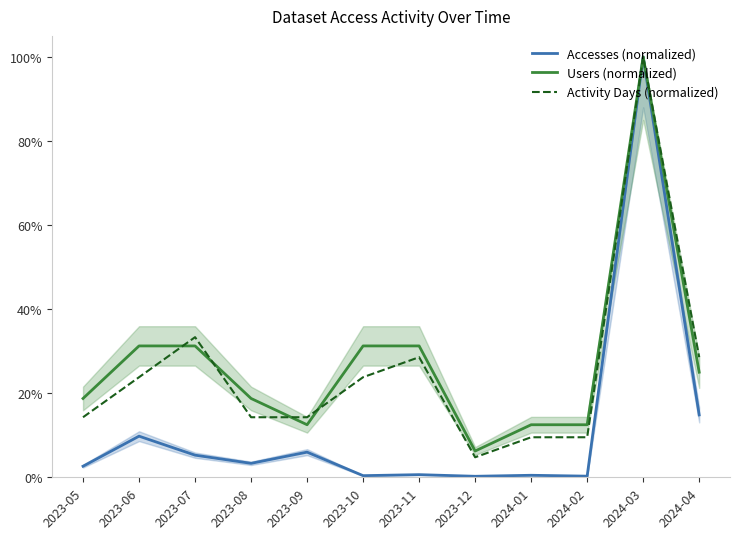

Reading right to left, extract all data points from this chart.

Accesses (normalized): 14.8	100.0	0.3	0.5	0.2	0.6	0.4	6.0	3.3	5.3	9.8	2.6
Users (normalized): 25.0	100.0	12.5	12.5	6.2	31.2	31.2	12.5	18.8	31.2	31.2	18.8
Activity Days (normalized): 28.6	100.0	9.5	9.5	4.8	28.6	23.8	14.3	14.3	33.3	23.8	14.3